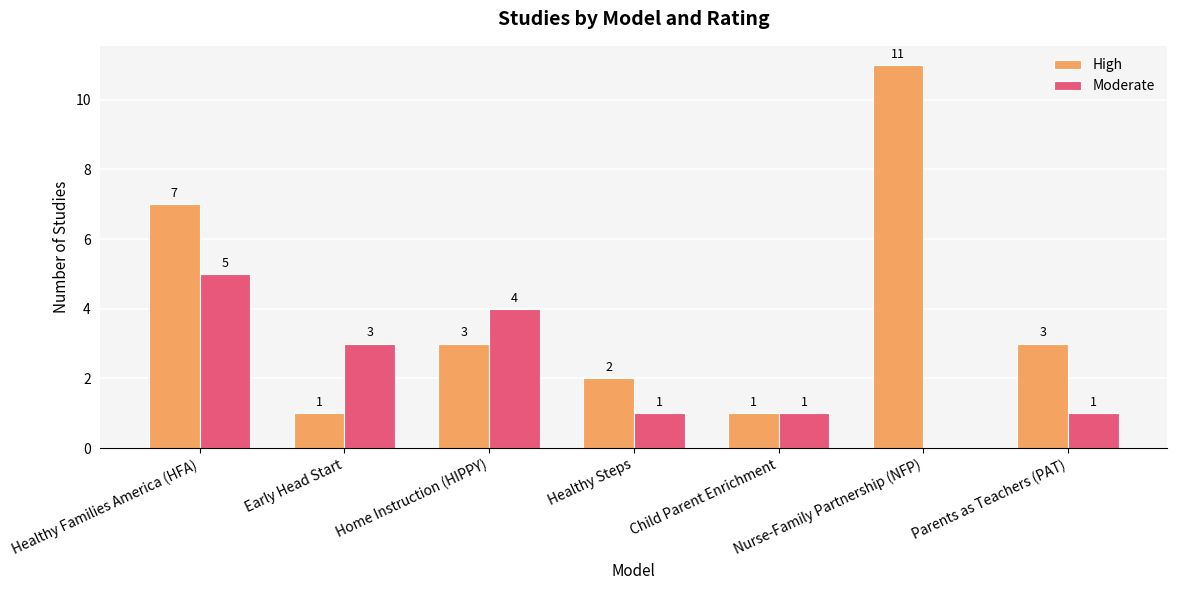

How many categories are shown in the chart?

7